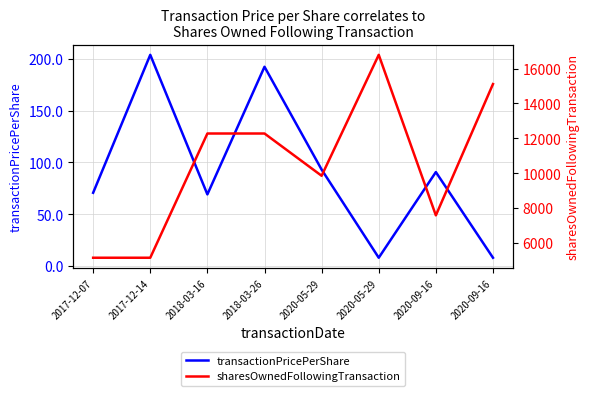

The sharesOwnedFollowingTransaction series shows 12276.0 at 2018-03-16. True or false?

True